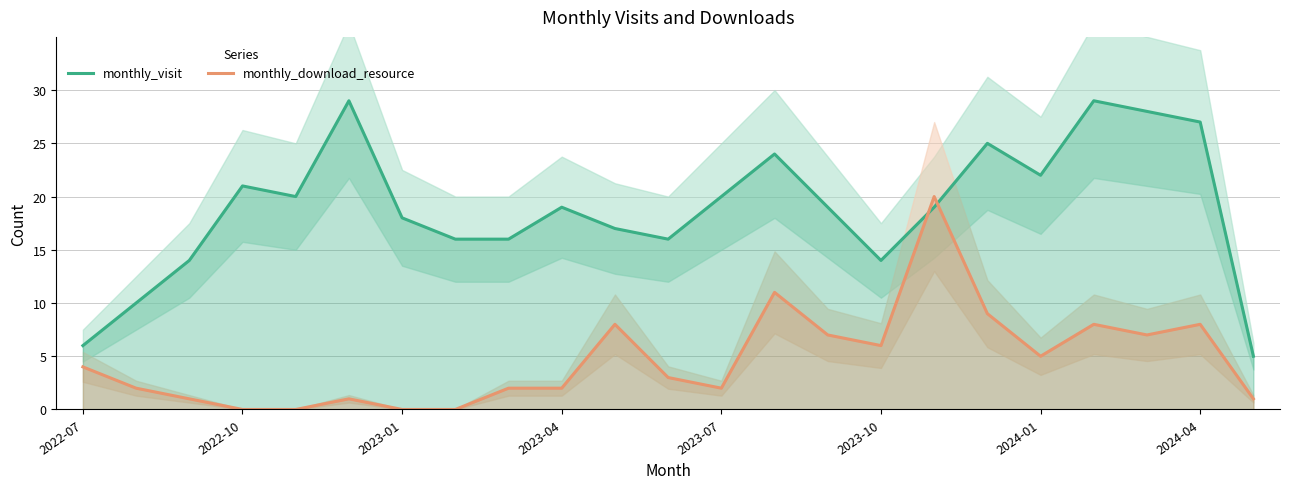

Which has a higher value, 11 or 2022-07?

11